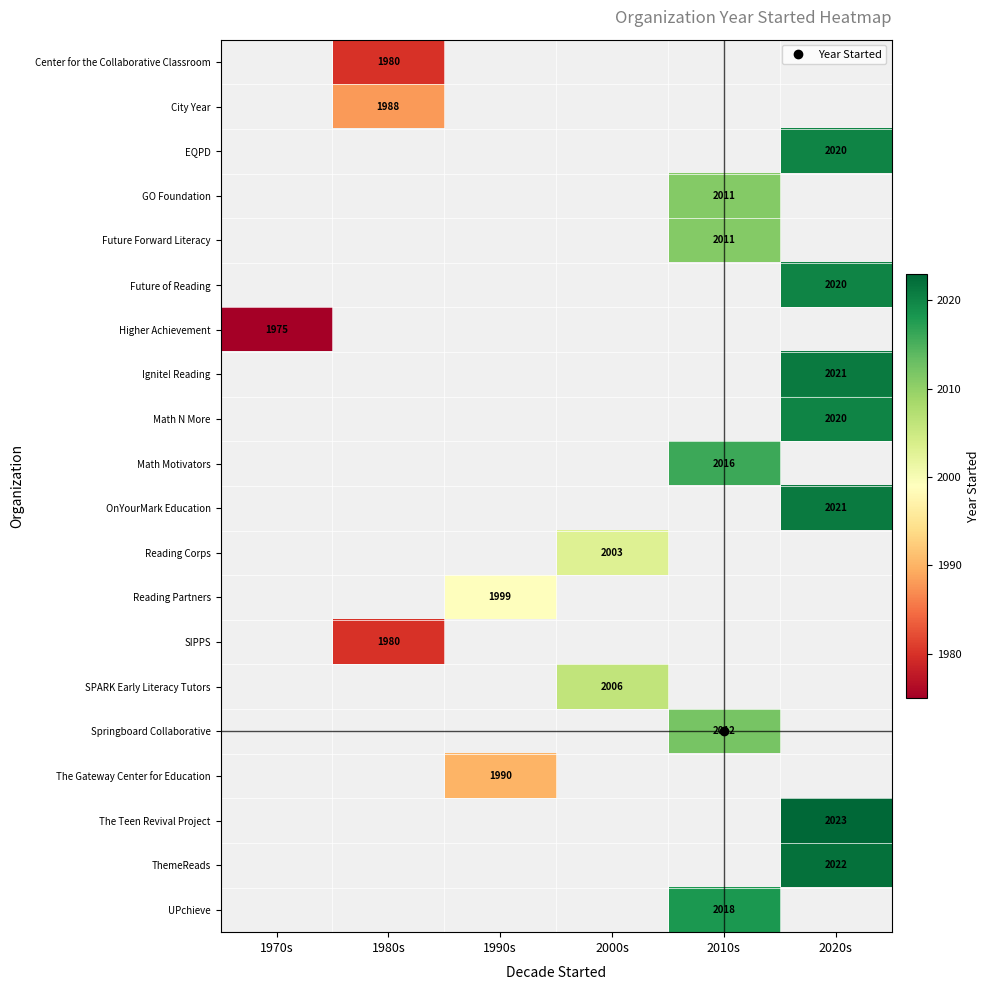

Is the value of GO Foundation at 2020s greater than the value of SPARK Early Literacy Tutors at 2020s?

No